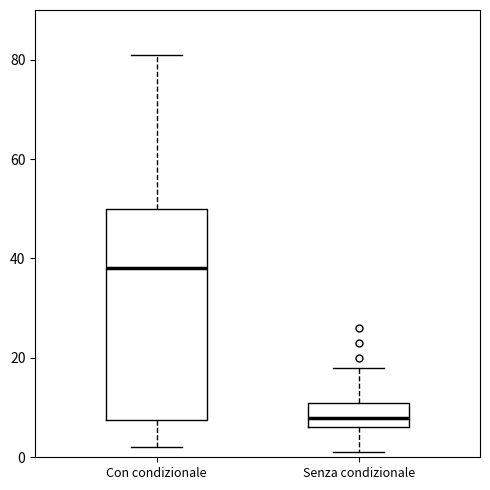

Where does the lower whisker of the box for Senza condizionale end on the y-axis? The values are not printed on the chart, so give them approximately, as read against the axis.

2